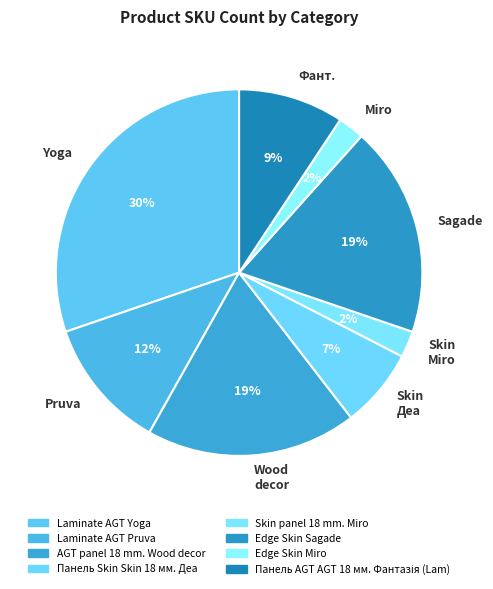

To the nearest percent, what is the difference between the largest and smallest slice percentages?

28%